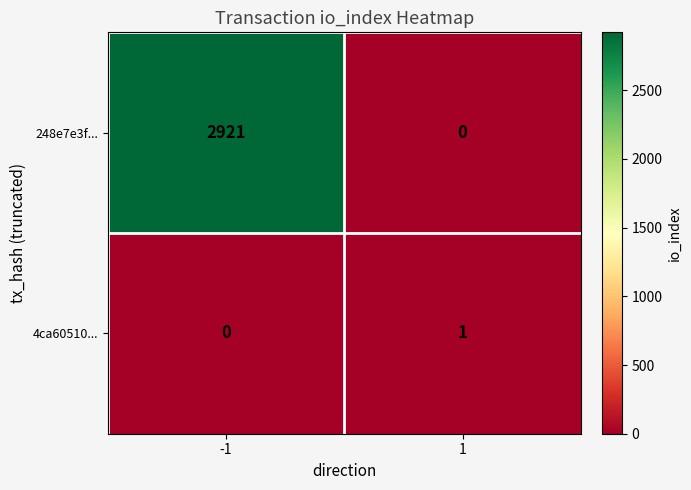

Between -1 and 1, which series saw the biggest shift?

248e7e3f...